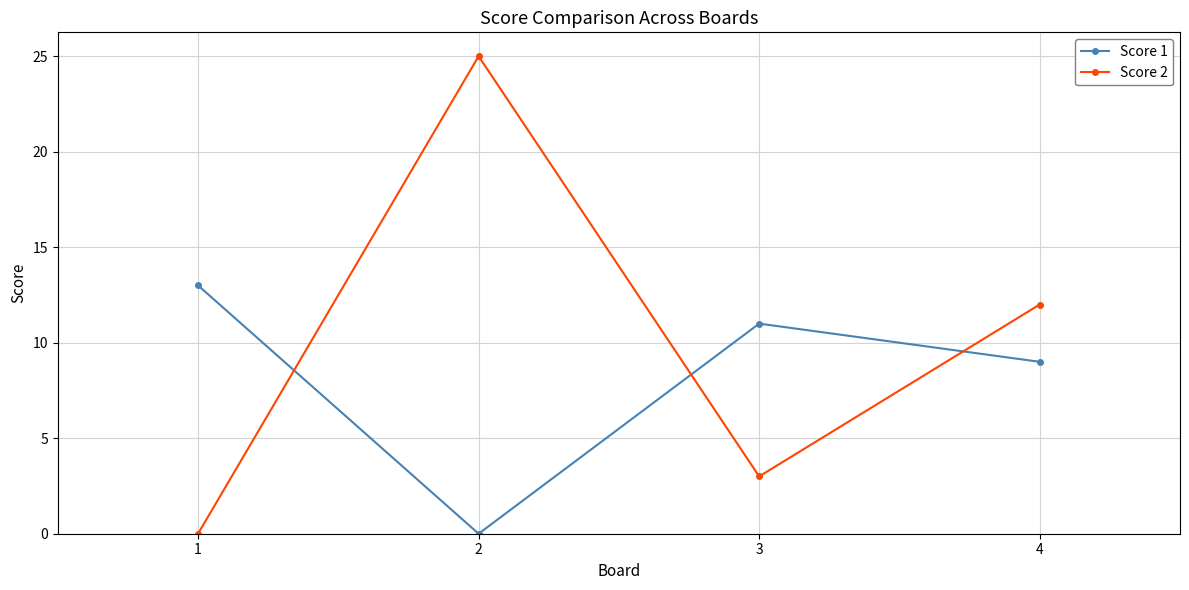

The value of Score 1 at 1 is 13. True or false?

True